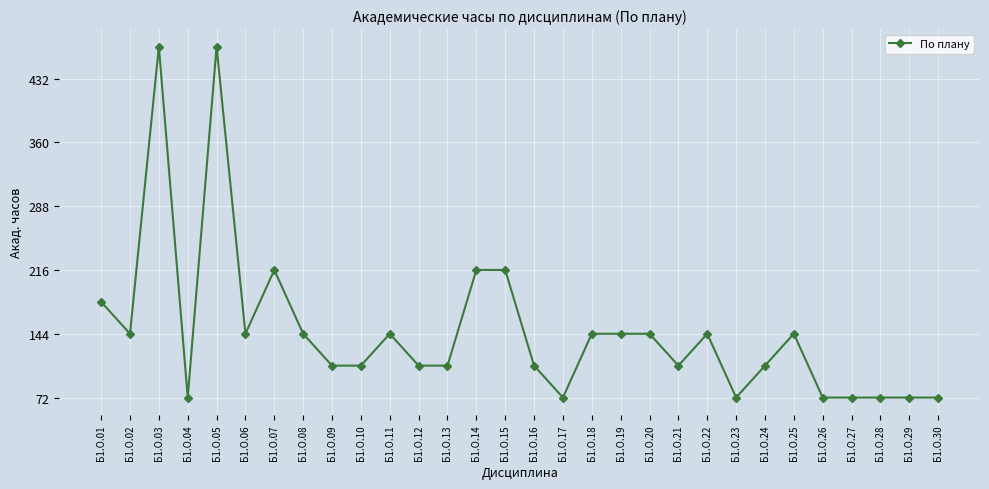

At which category does the data reach its first local peak?

Б1.О.03